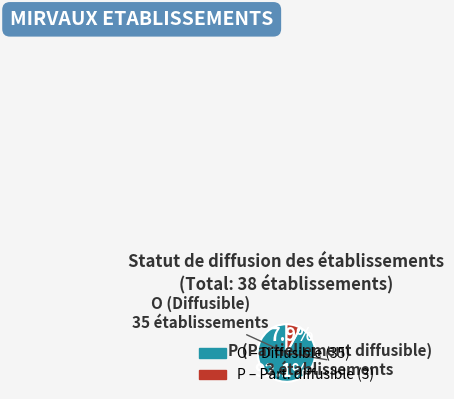

What percentage is the P slice, to the nearest percent?

8%